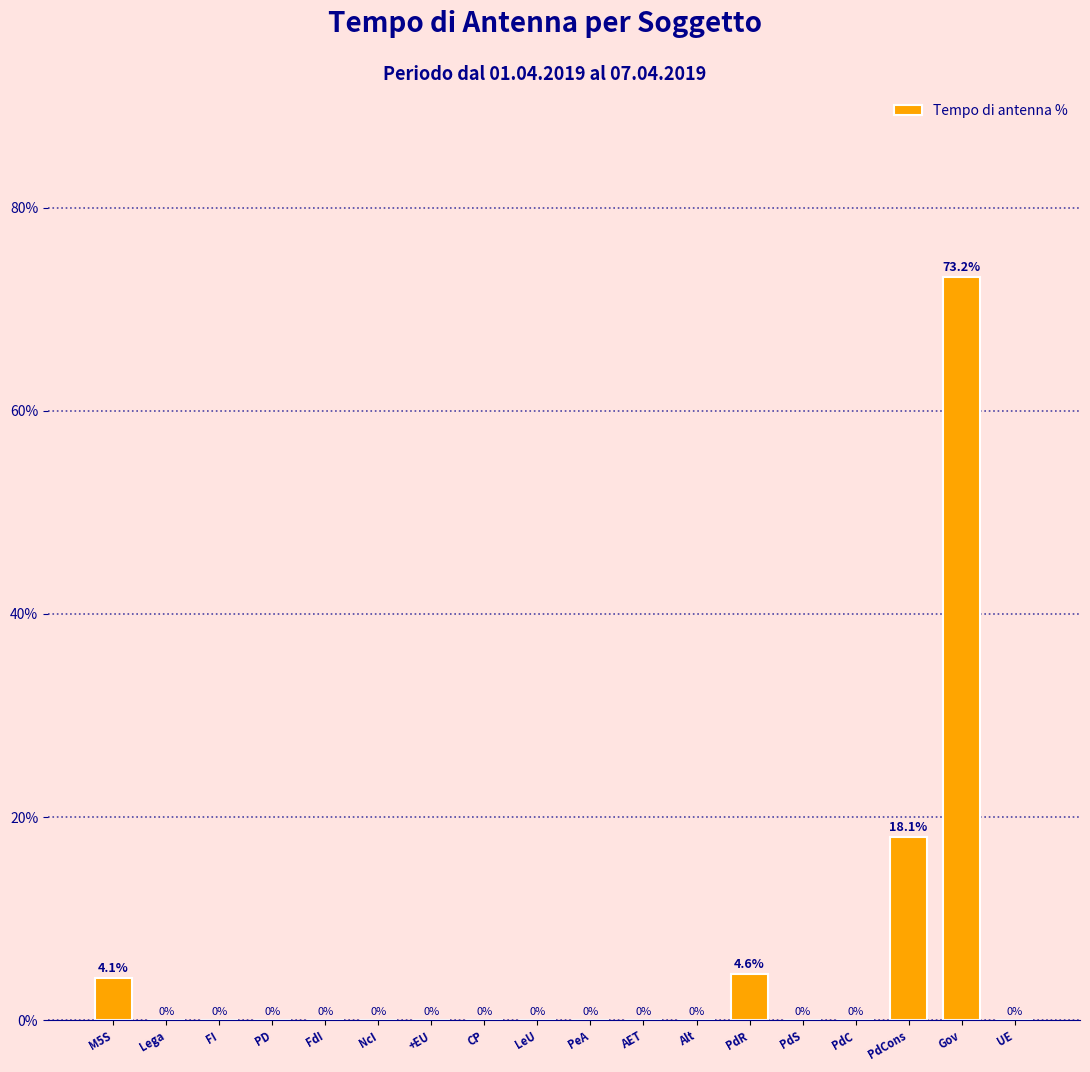

Reading right to left, list all the values displayed in this chart.

UE=0.0	Gov=73.2	PdCons=18.1	PdC=0.0	PdS=0.0	PdR=4.6	Alt=0.0	AET=0.0	PeA=0.0	LeU=0.0	CP=0.0	+EU=0.0	NcI=0.0	FdI=0.0	PD=0.0	FI=0.0	Lega=0.0	M5S=4.1